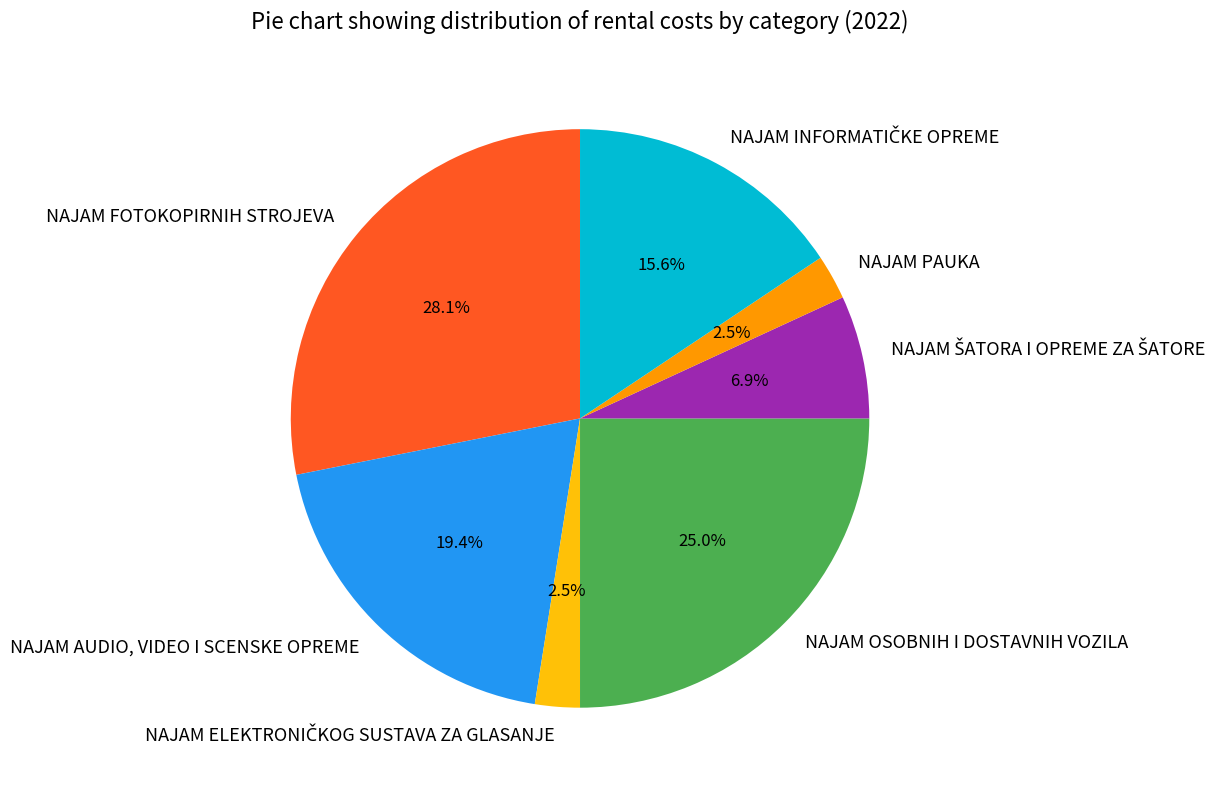

To the nearest percent, what is the average slice percentage?

14%